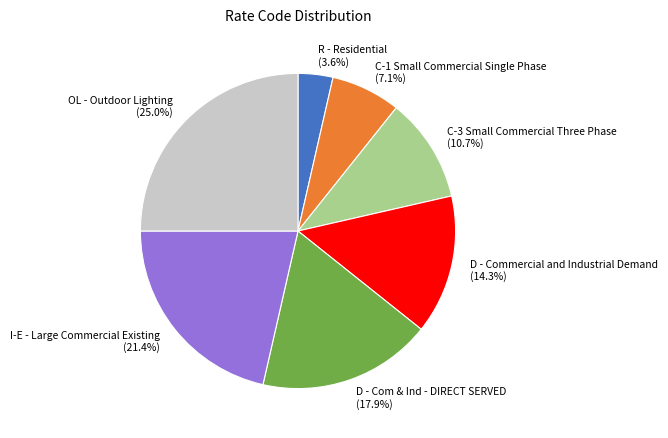

Which slice is the smallest?

R - Residential